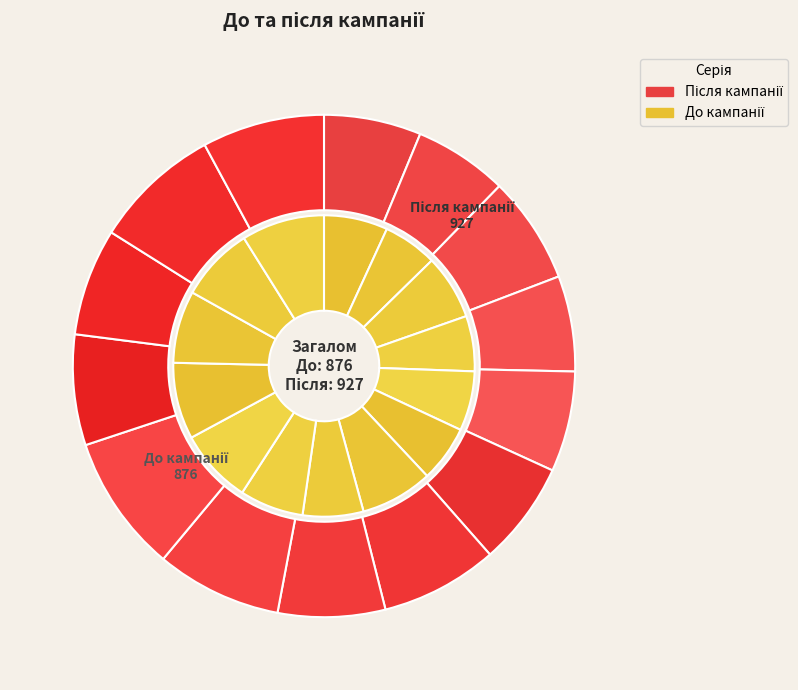

What is the smallest slice in the pie chart?

51